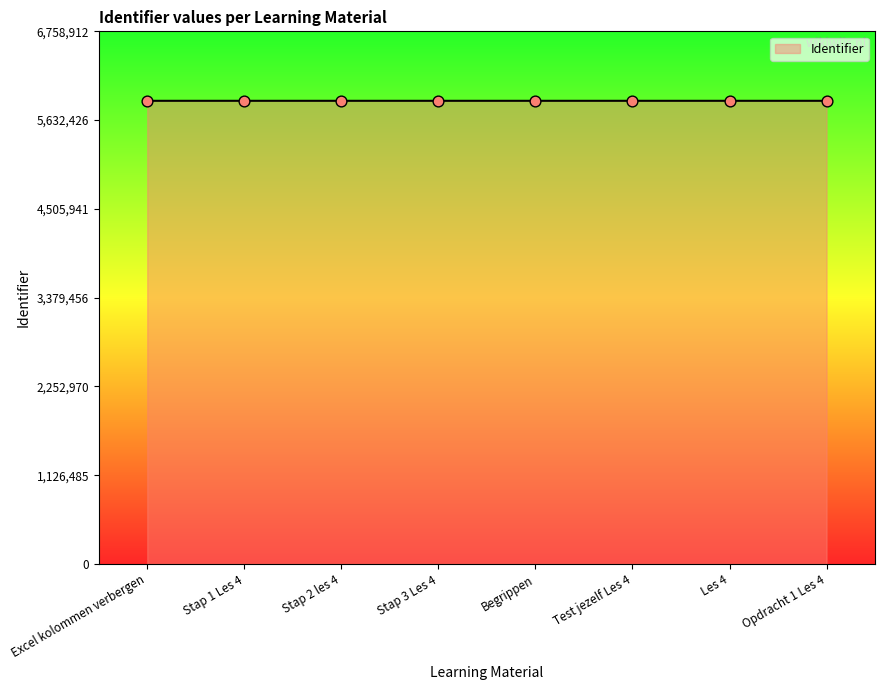

What is the change in value from Excel kolommen verbergen to Stap 2 les 4?

+5